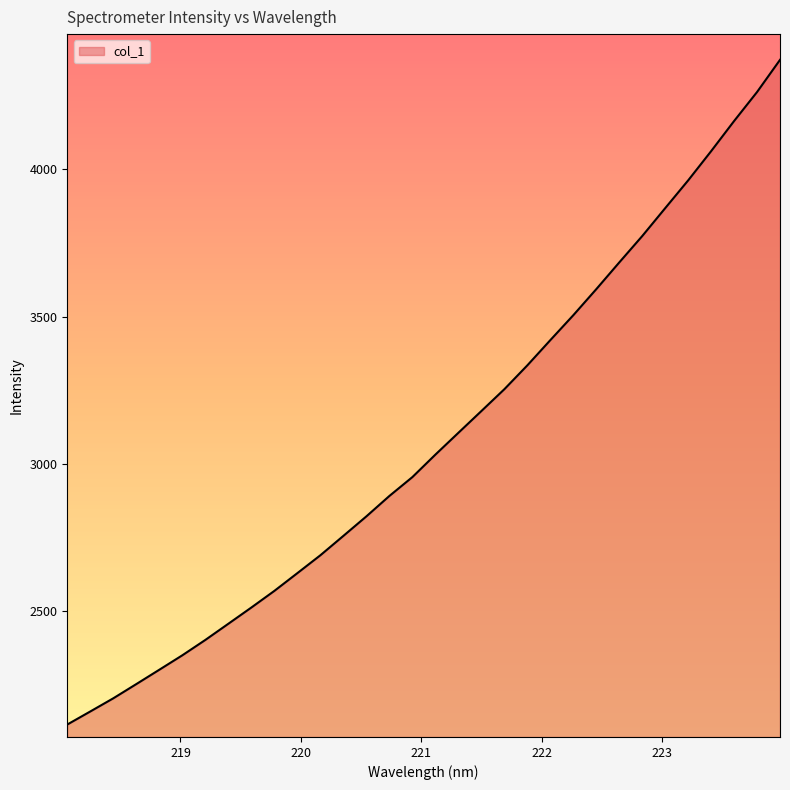

What is the difference between the maximum and minimum values?

2257.9